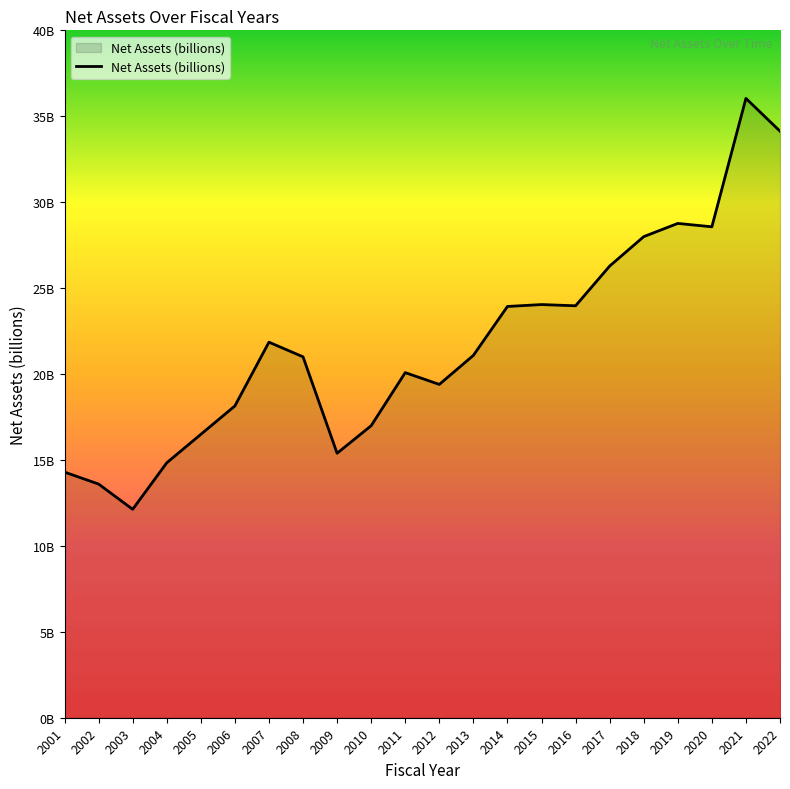

What is the value of the 12th point from the left?

19.4